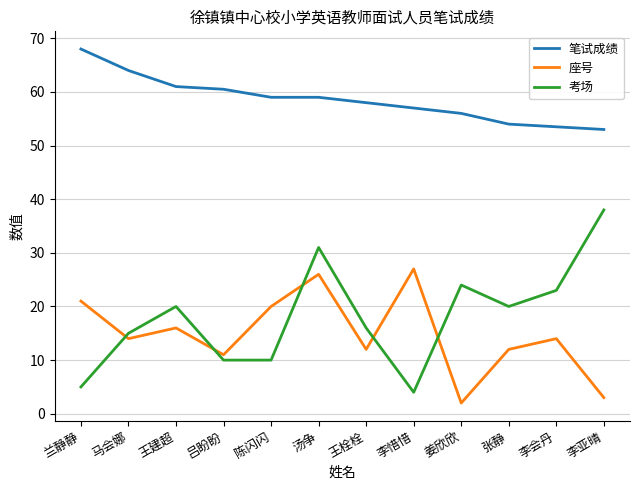

What is the total value across all series at 李惜惜?

88.0